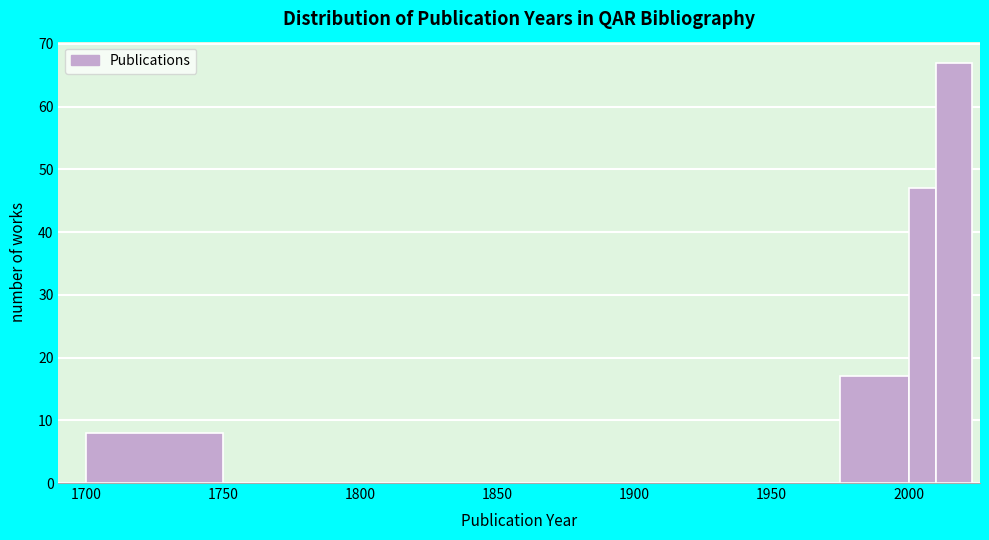

Around what value on the x-axis is the tallest bar? Give the approximate position of its centre, as read against the axis.

2015